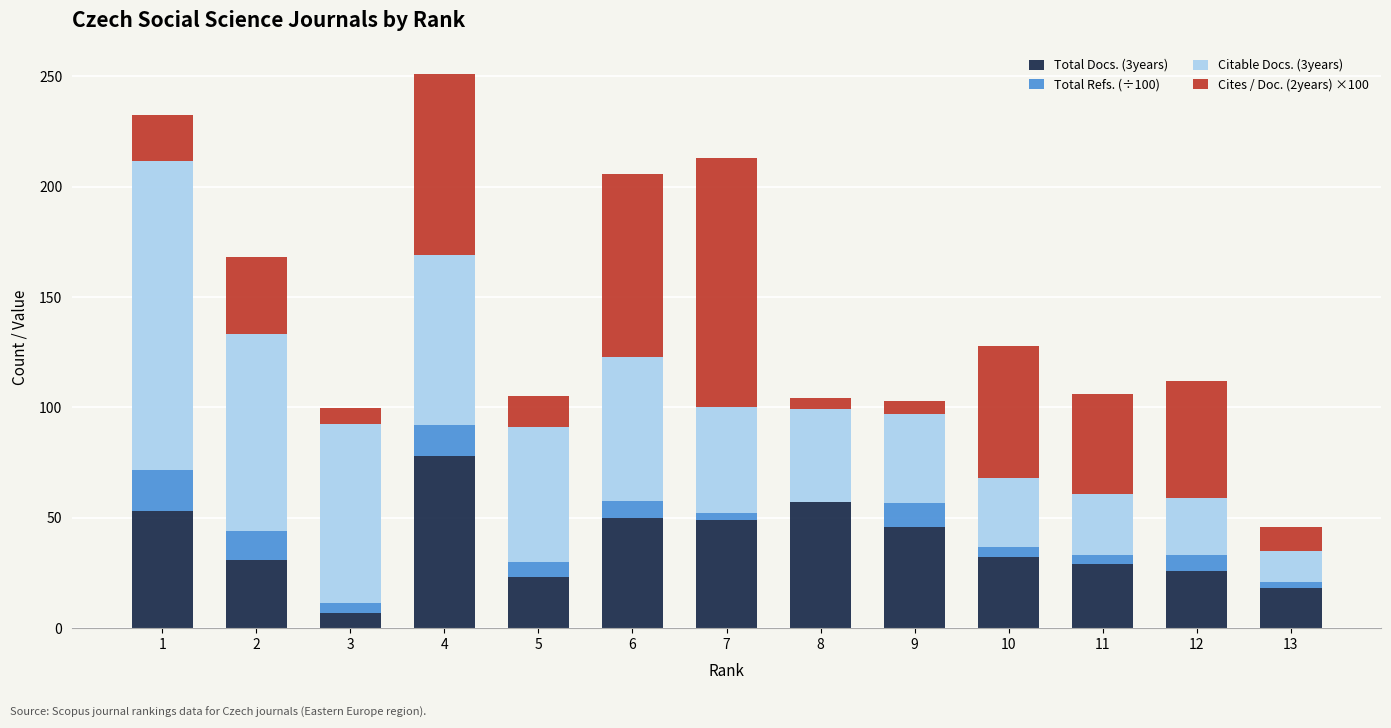

True or false: Total Docs. (3years) has a value of 26.0 at 12.

True